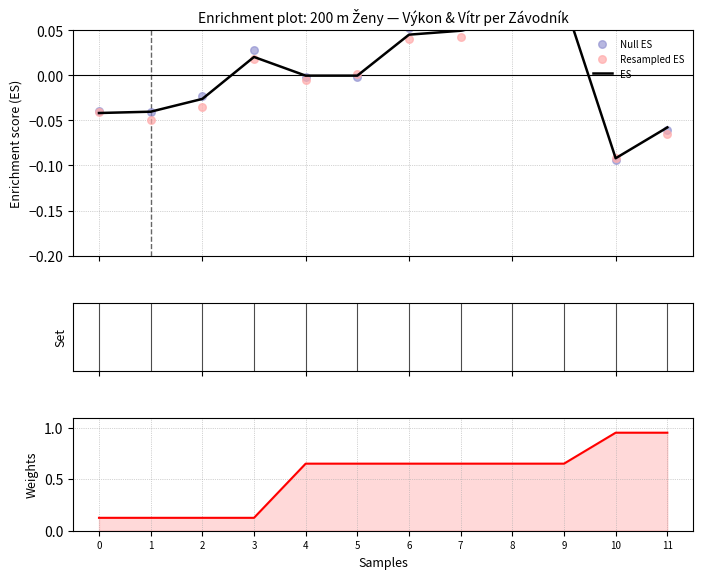

Which series has the largest total across all categories?

Weights